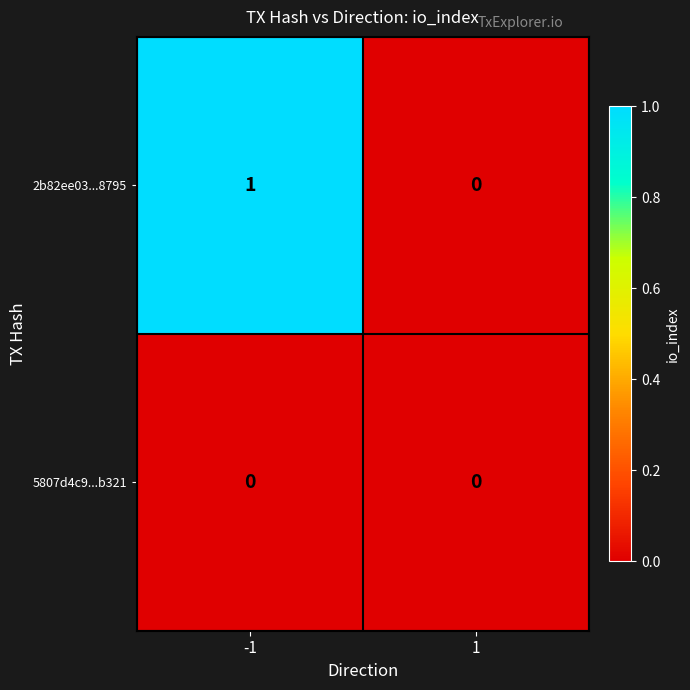

Reading left to right, what are all the values shown in this chart?

2b82ee03...8795: 1	0
5807d4c9...b321: 0	0